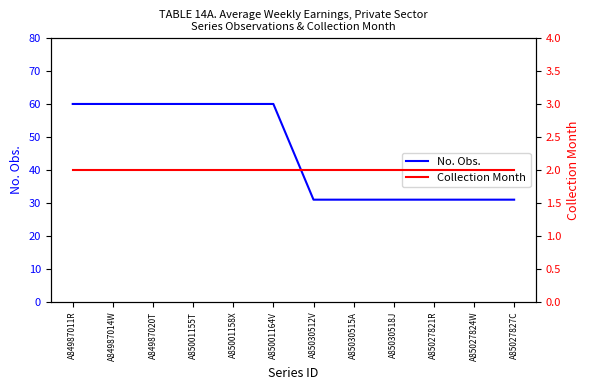

What is the spread (max minus min) of values at A85030515A?

29